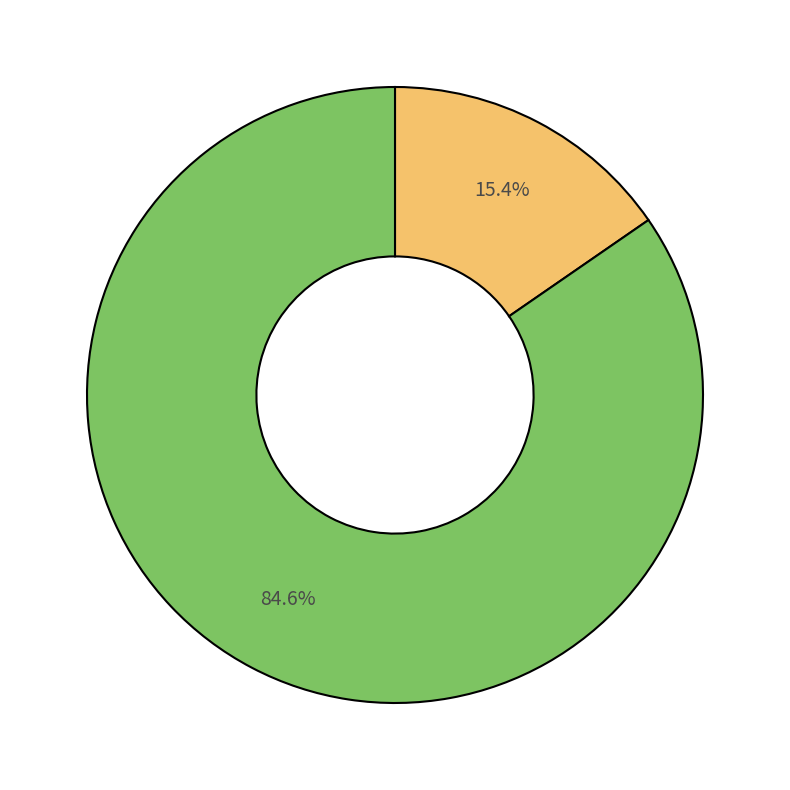

Does any single category account for the majority?

Yes